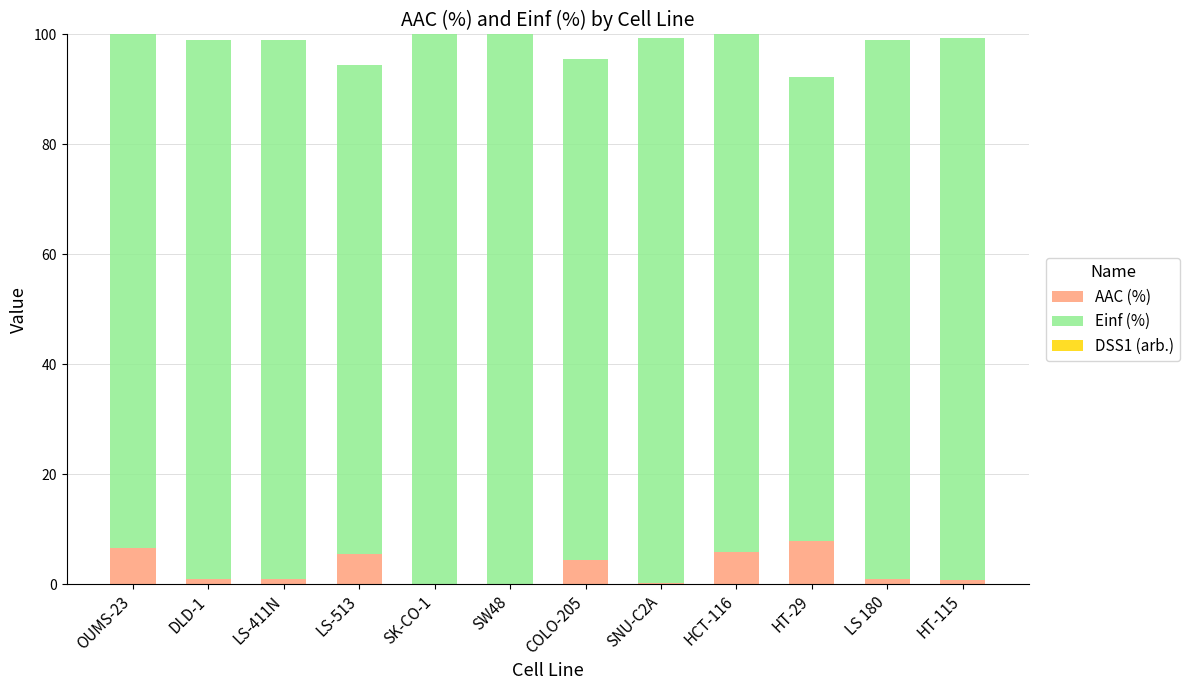

What is the total value across all series at LS-513?

94.5